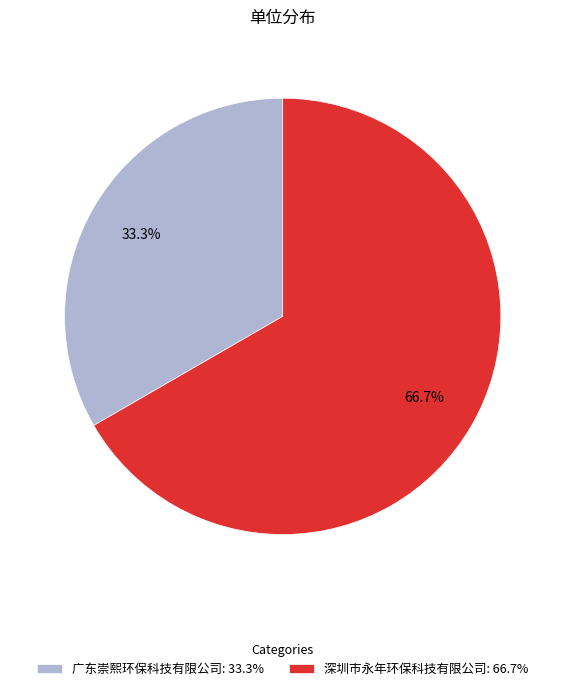

What is the majority slice?

深圳市永年环保科技有限公司